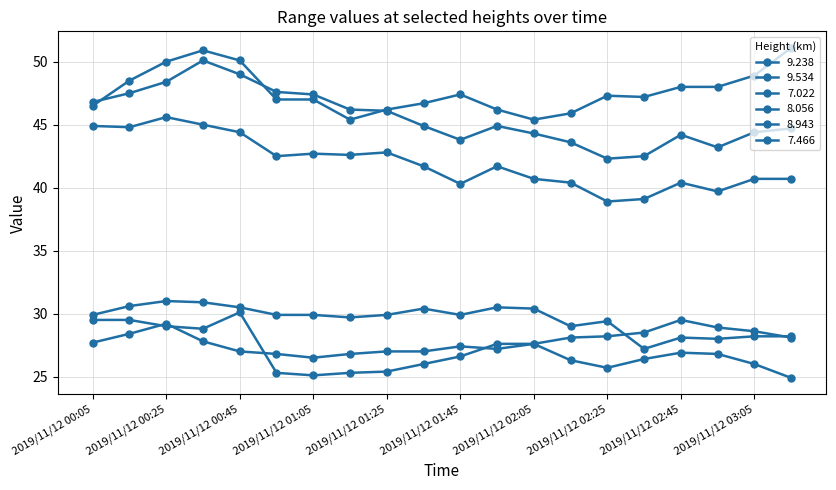

At which label does 8.056 first exceed 29?

2019/11/12 00:05